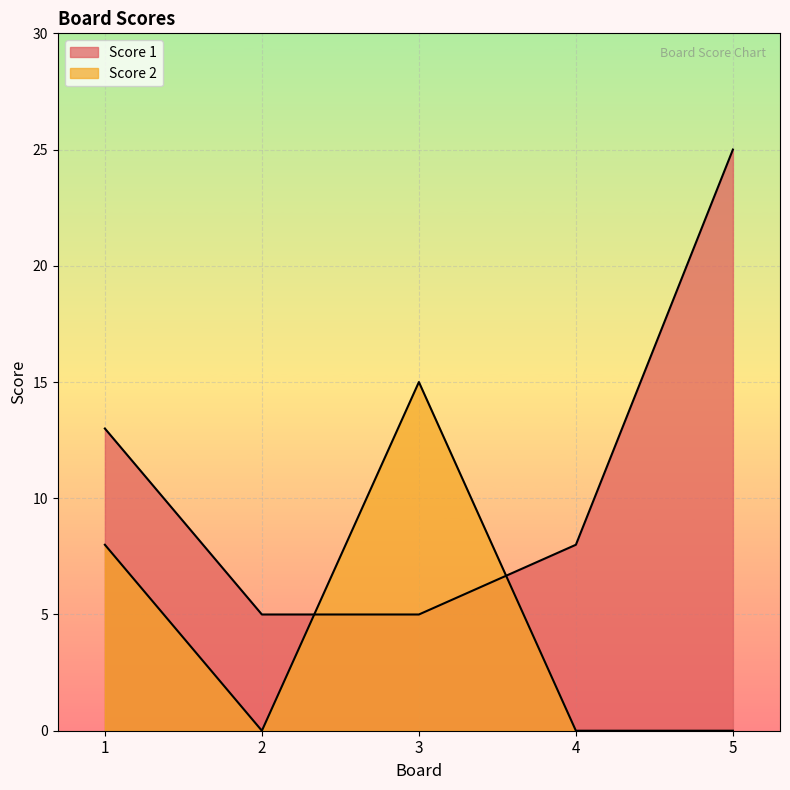

Reading left to right, what are all the values shown in this chart?

Score 1: 1=13	2=5	3=5	4=8	5=25
Score 2: 1=8	2=0	3=15	4=0	5=0